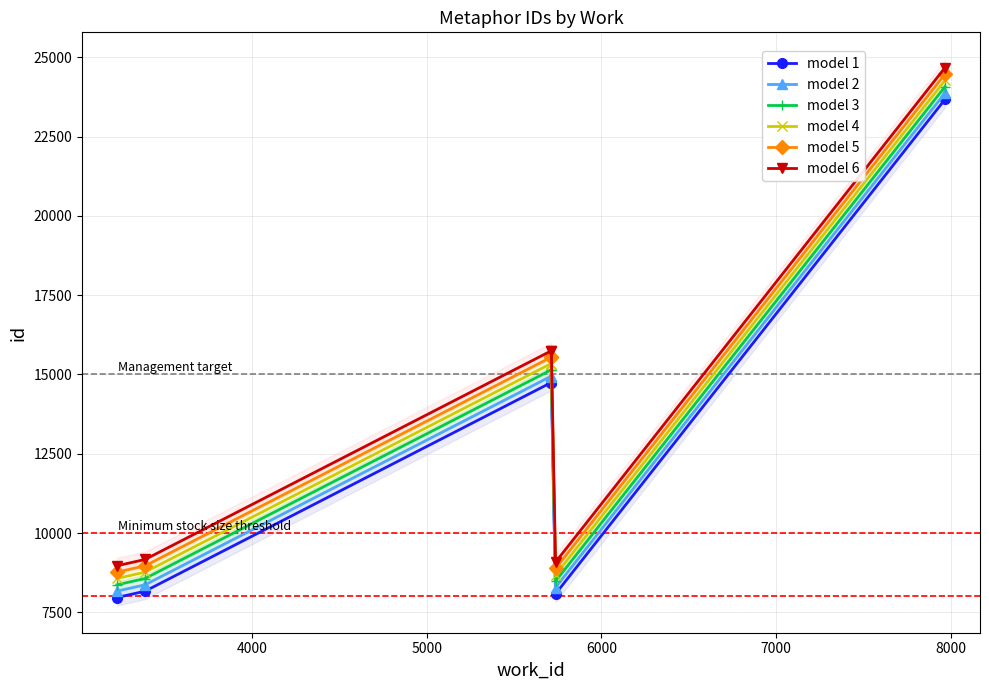

List the series in order of their overall mean, highest first.

model 6, model 5, model 4, model 3, model 2, model 1